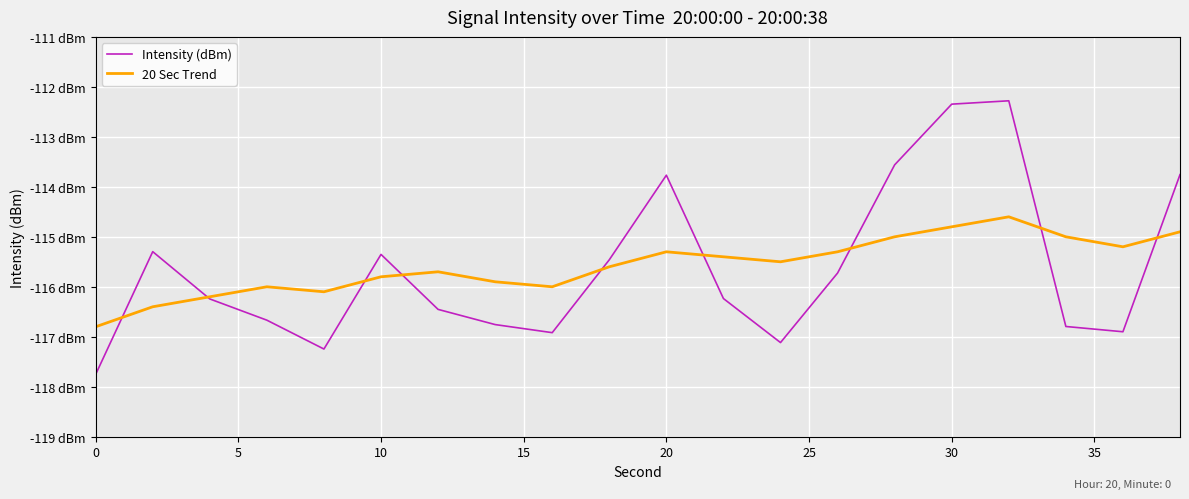

True or false: Intensity (dBm) and 20 Sec Trend cross at least once.

True